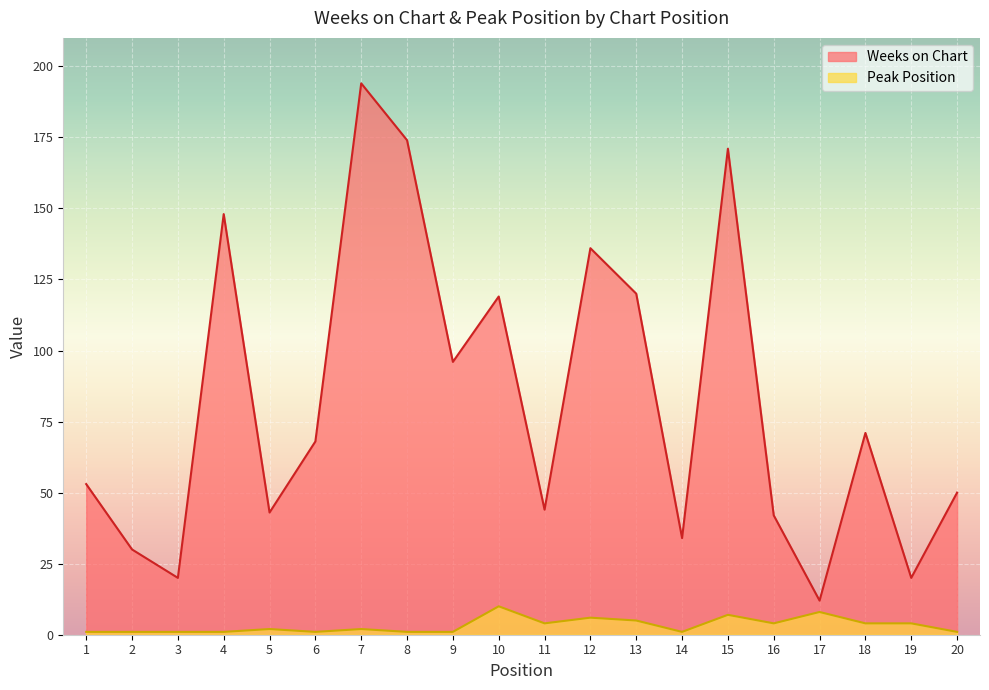

Rank the series by their maximum value, from lowest to highest.

Peak Position, Weeks on Chart